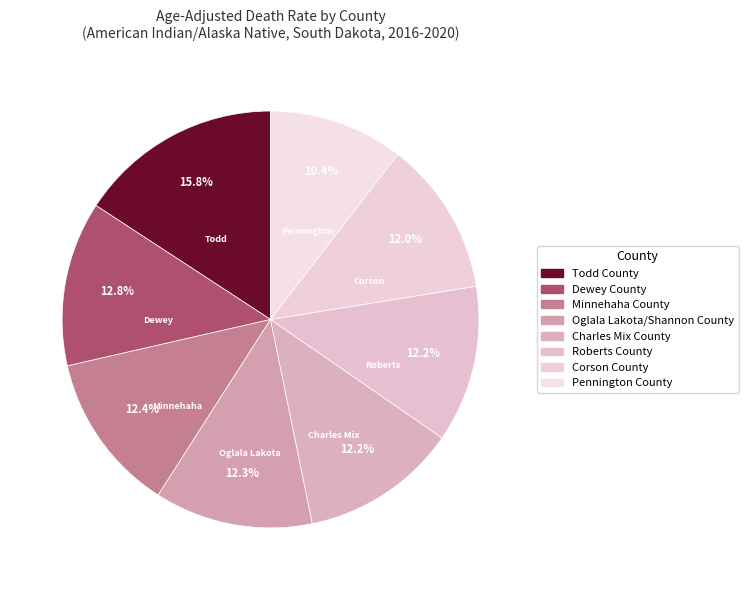

The Corson County slice represents 26% of the pie. True or false?

False